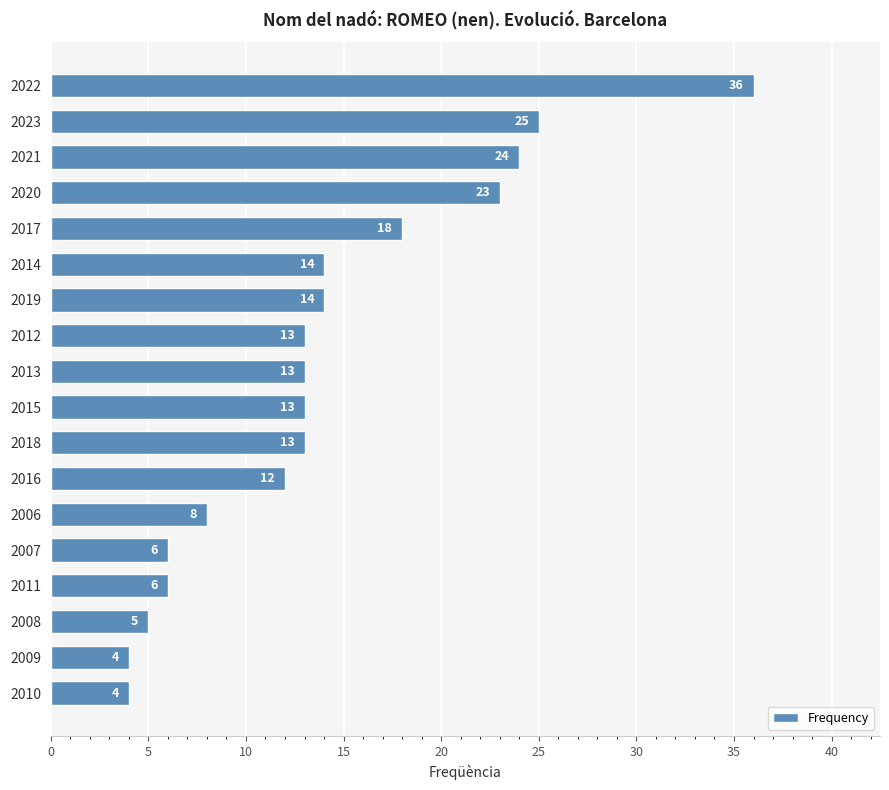

Reading top to bottom, what are all the values shown in this chart?

2022=36	2023=25	2021=24	2020=23	2017=18	2014=14	2019=14	2012=13	2013=13	2015=13	2018=13	2016=12	2006=8	2007=6	2011=6	2008=5	2009=4	2010=4